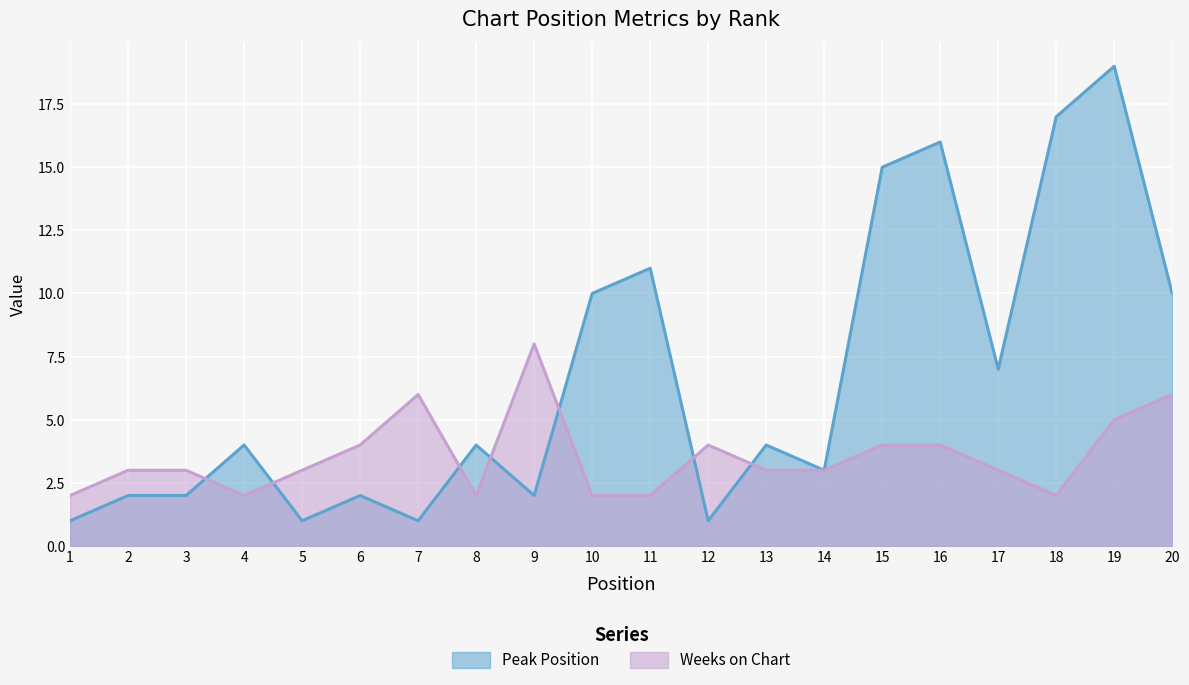

Which series ends up on top after the final intersection of Weeks on Chart and Peak Position?

Peak Position